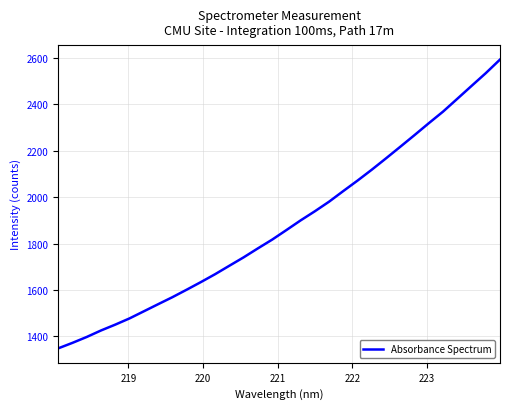

What is the maximum value shown in the chart?

2593.5